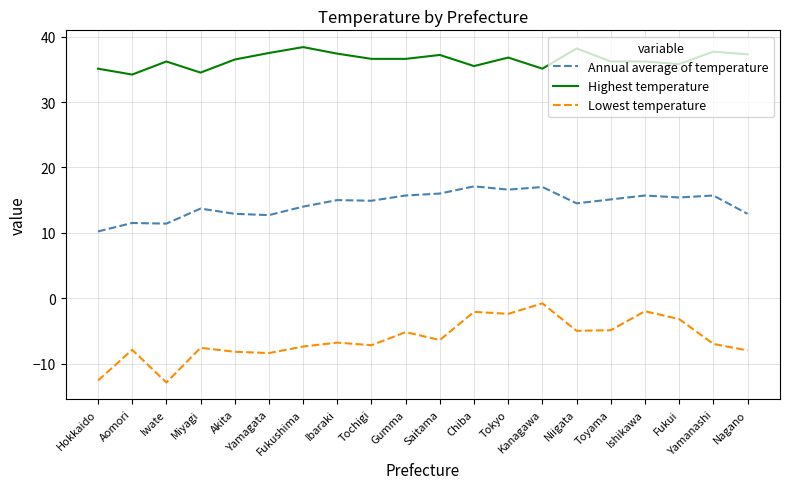

How many lines are shown in the chart?

3